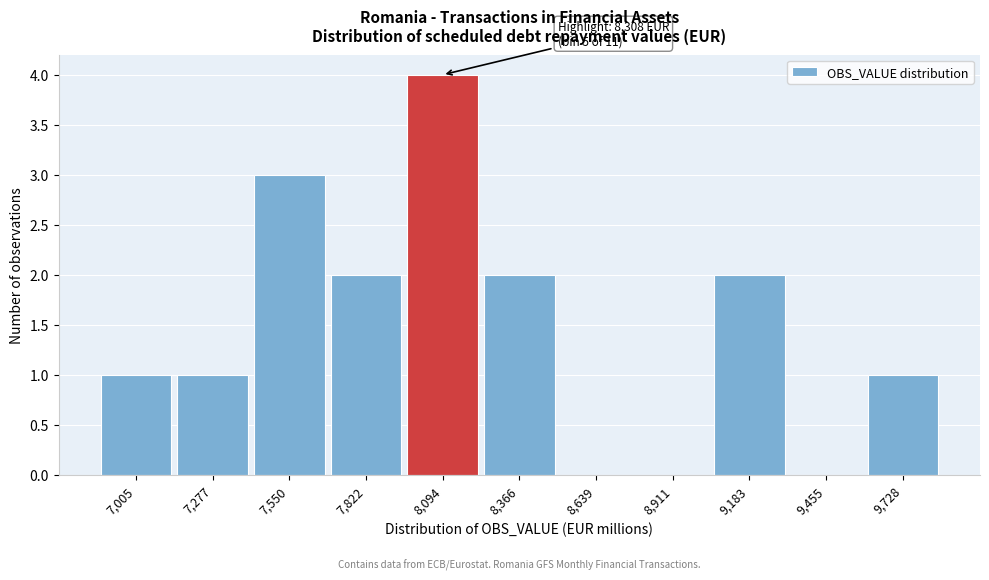

Reading left to right, what are all the values shown in this chart?

7,005=1	7,277=1	7,550=3	7,822=2	8,094=4	8,366=2	8,639=0	8,911=0	9,183=2	9,455=0	9,728=1